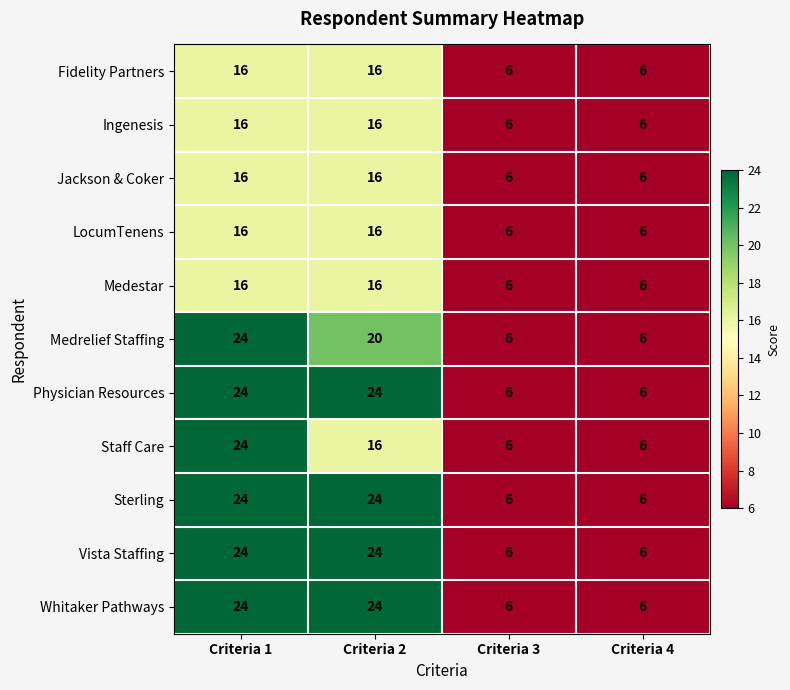

Is the value of LocumTenens at Criteria 2 greater than the value of Sterling at Criteria 1?

No